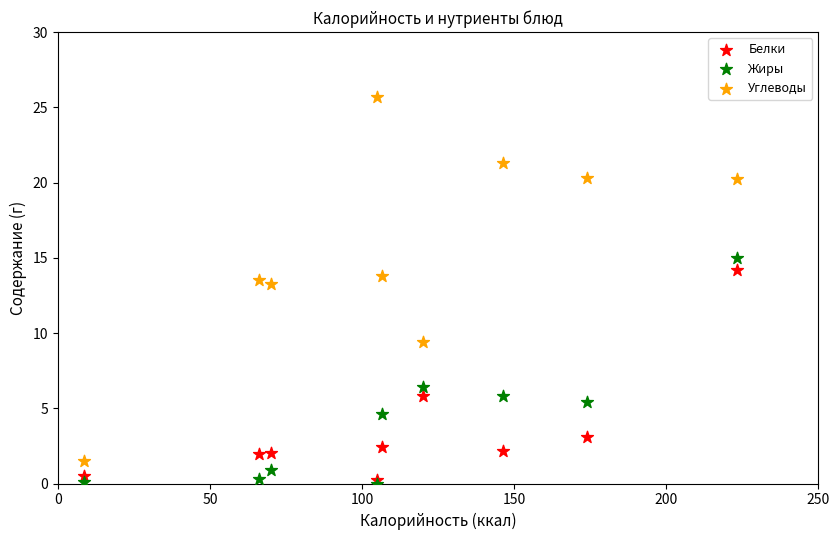

Which series contains the highest Y value?

Углеводы